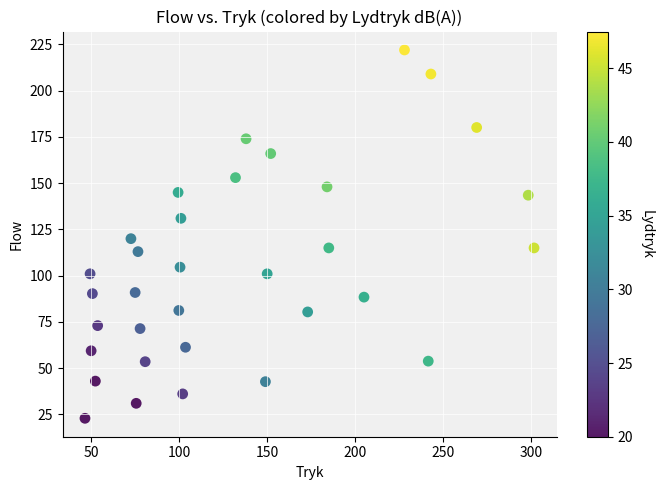

What is the range of Y values (max minus min)?

199.1